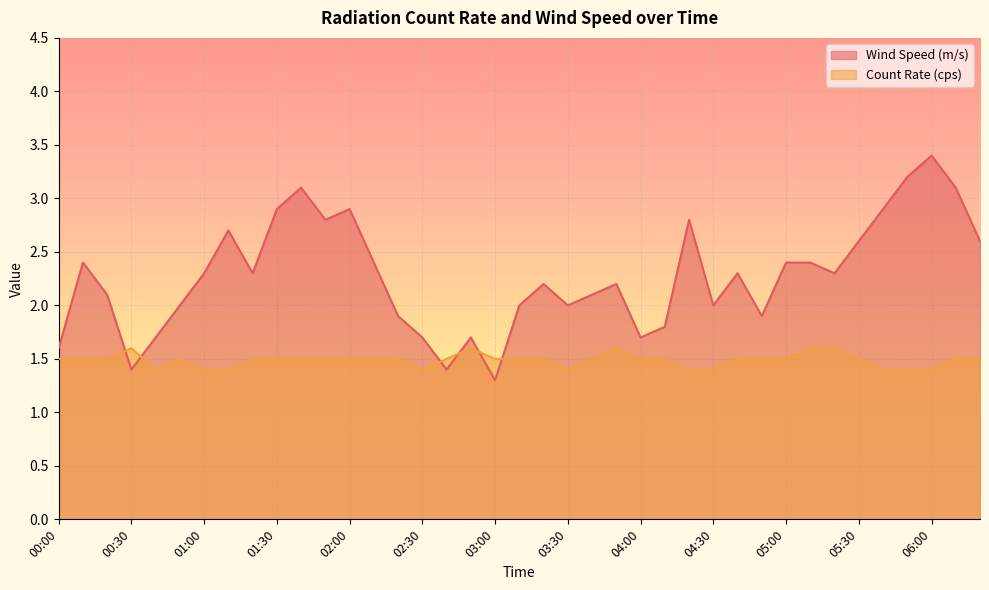

What is the sum of all Wind Speed (m/s) values?

88.5